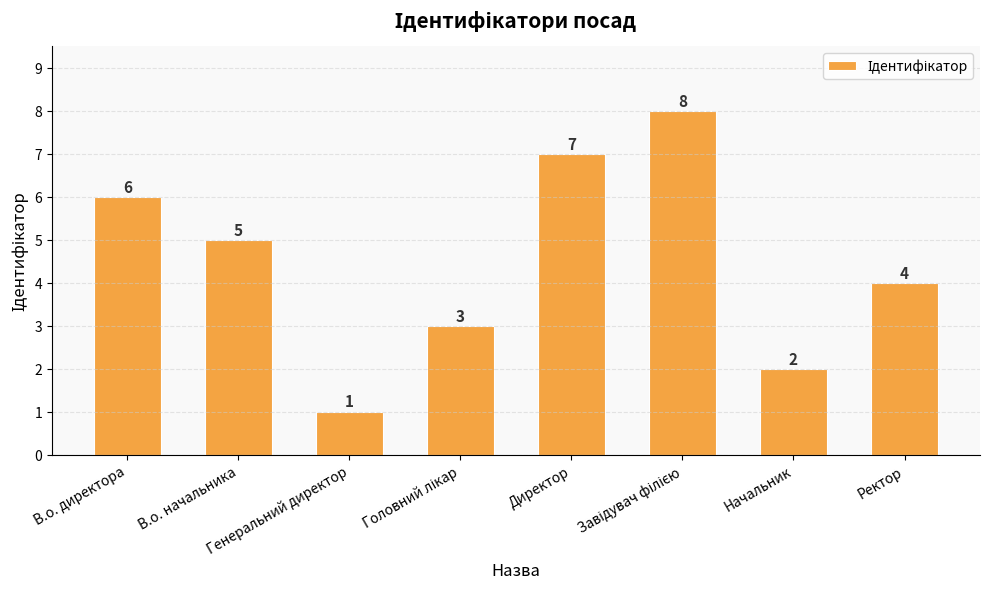

What is the difference between the maximum and second lowest values?

6